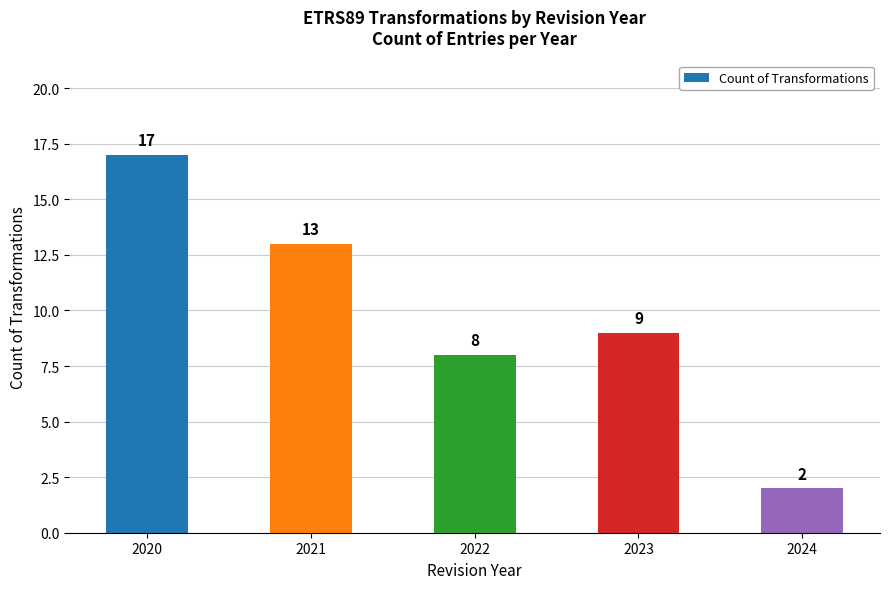

Reading left to right, list all the values displayed in this chart.

17	13	8	9	2